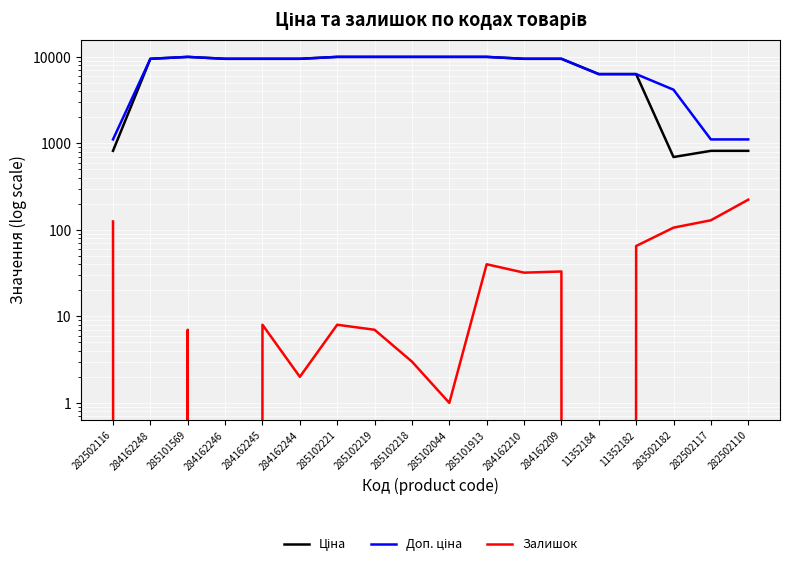

Which series has the largest total across all categories?

Доп. ціна